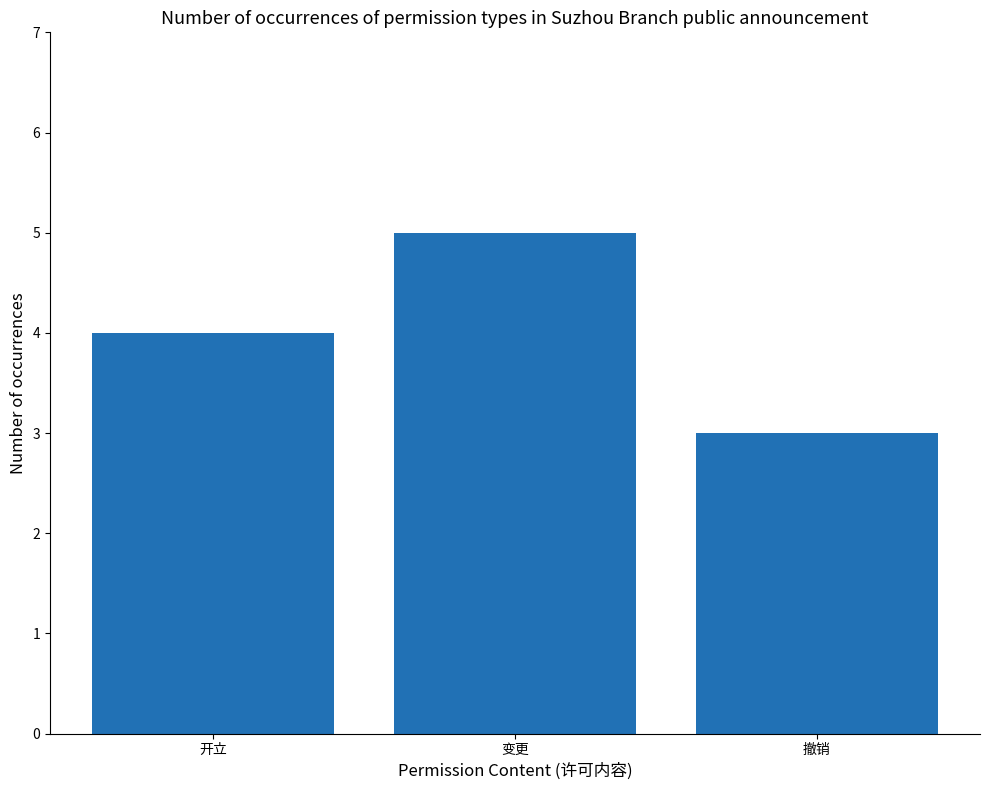

At which label is the value closest to 4?

开立